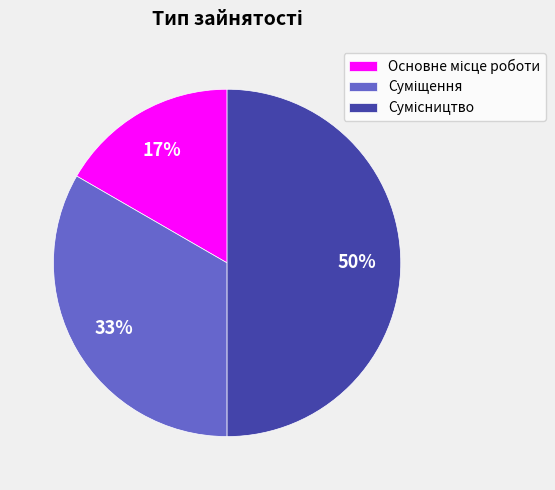

To the nearest percent, what is the difference between the largest and smallest slice percentages?

33%